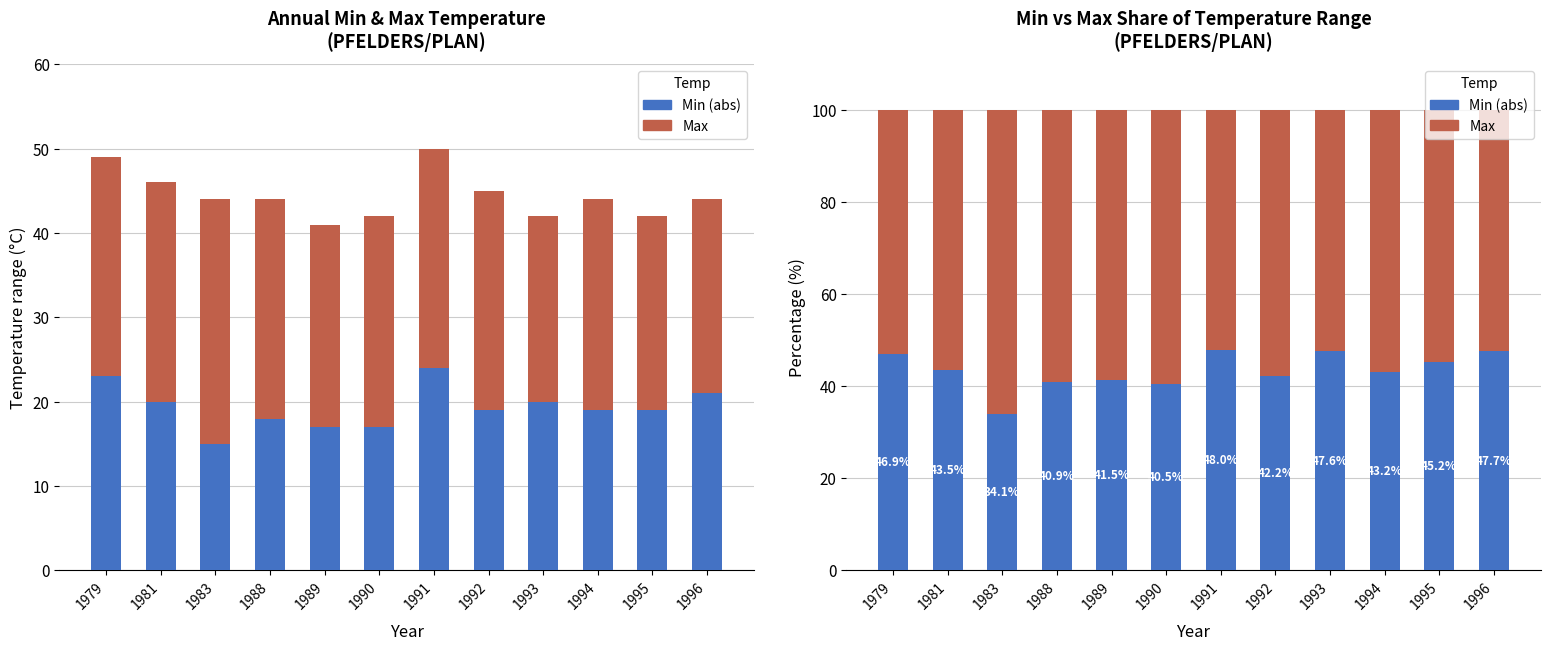

How many Min Abs values are between 18 and 21?

7